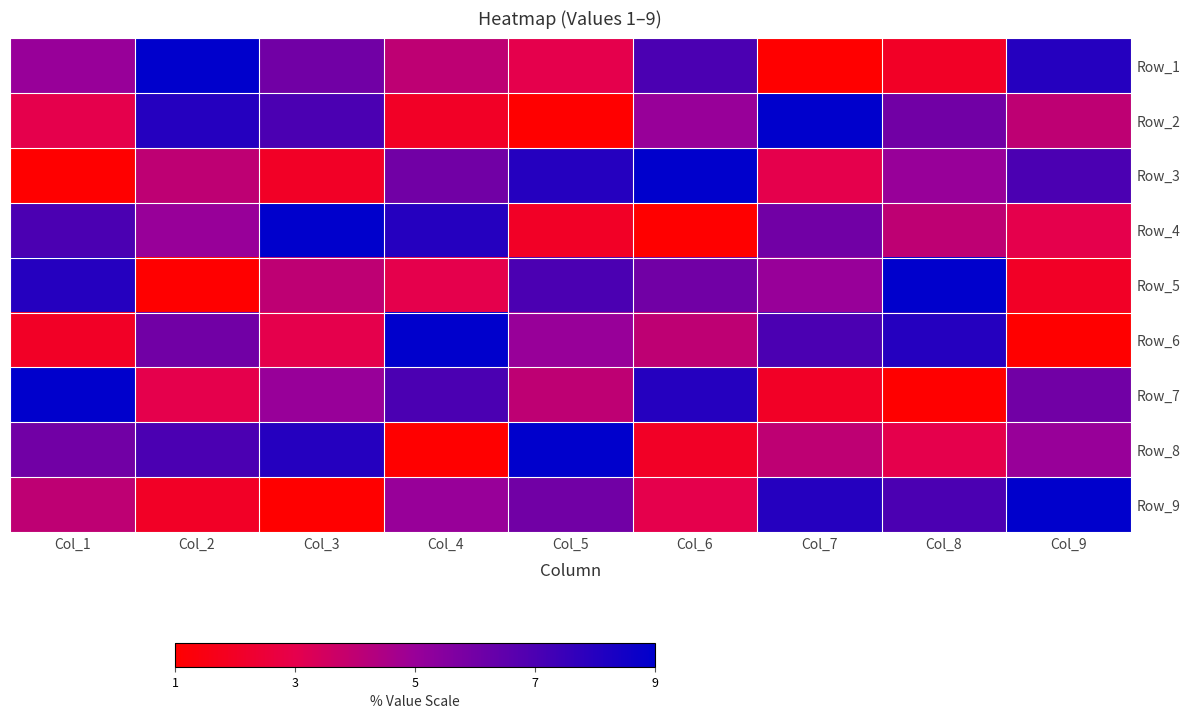

What is the spread (max minus min) of values at Col_9?

8